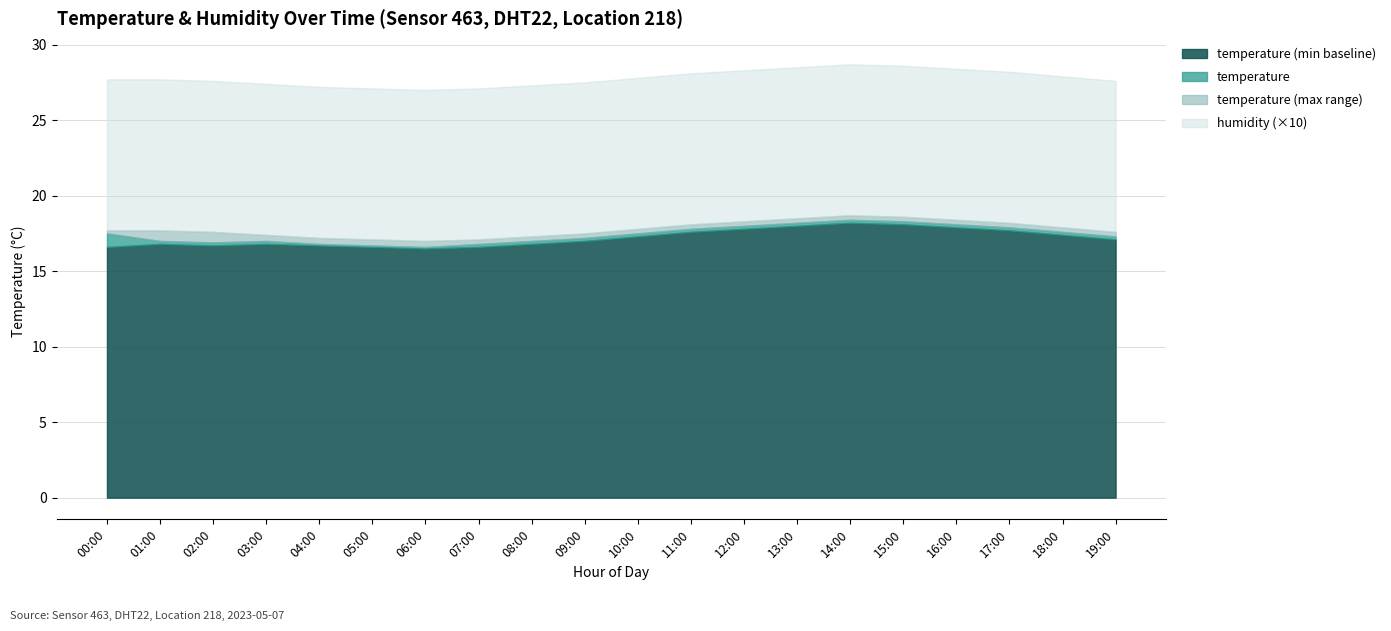

Between 14:00 and 19:00, which series saw the biggest shift?

temperature